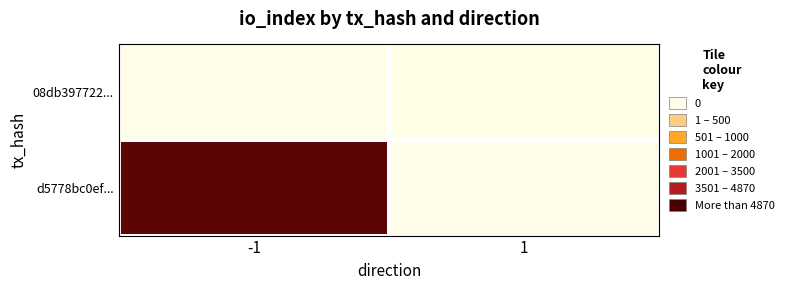

Between 1 and -1, which is larger?

-1